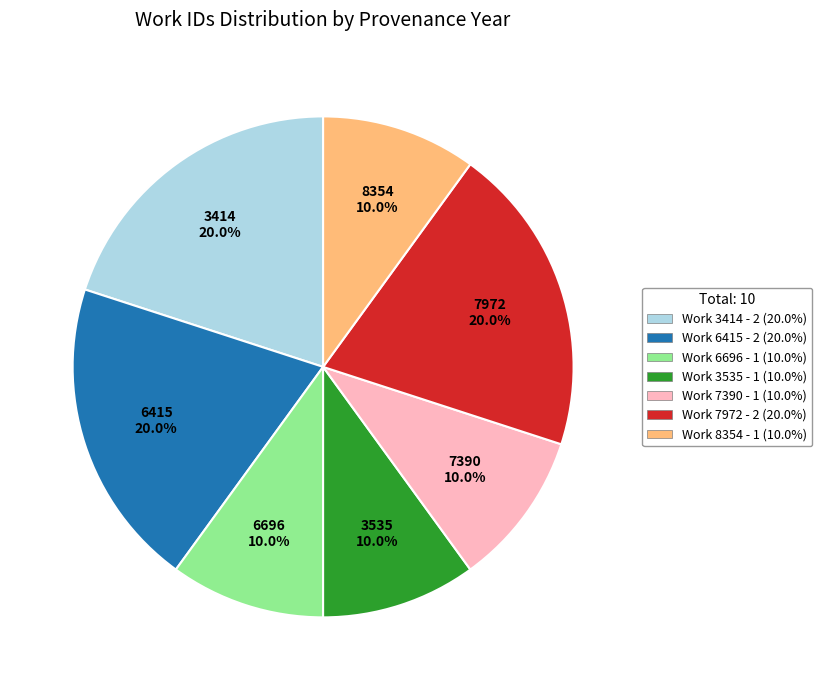

Is there a majority slice in this chart?

No